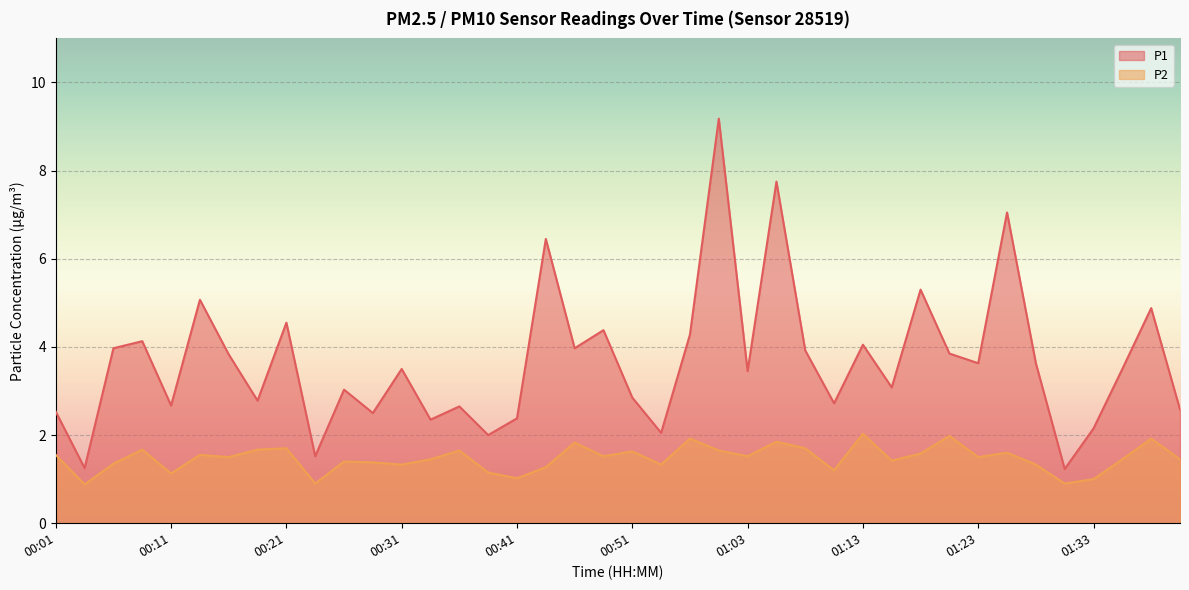

True or false: P2 and P1 cross at least once.

False